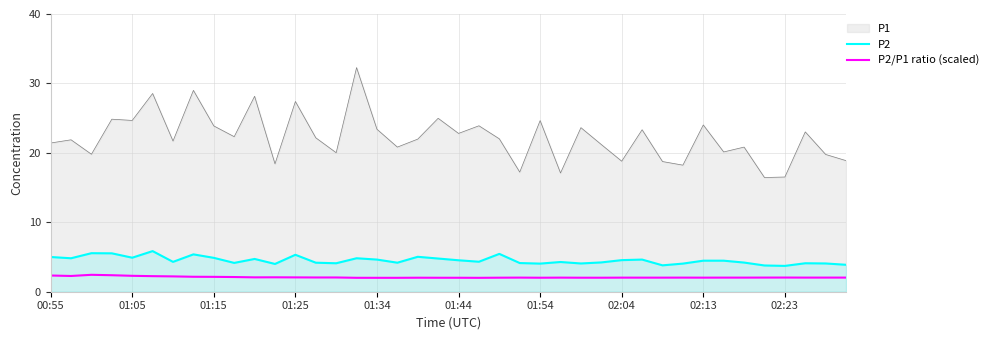

List the series in order of their peak value, lowest first.

P2/P1 ratio (scaled), P2, P1